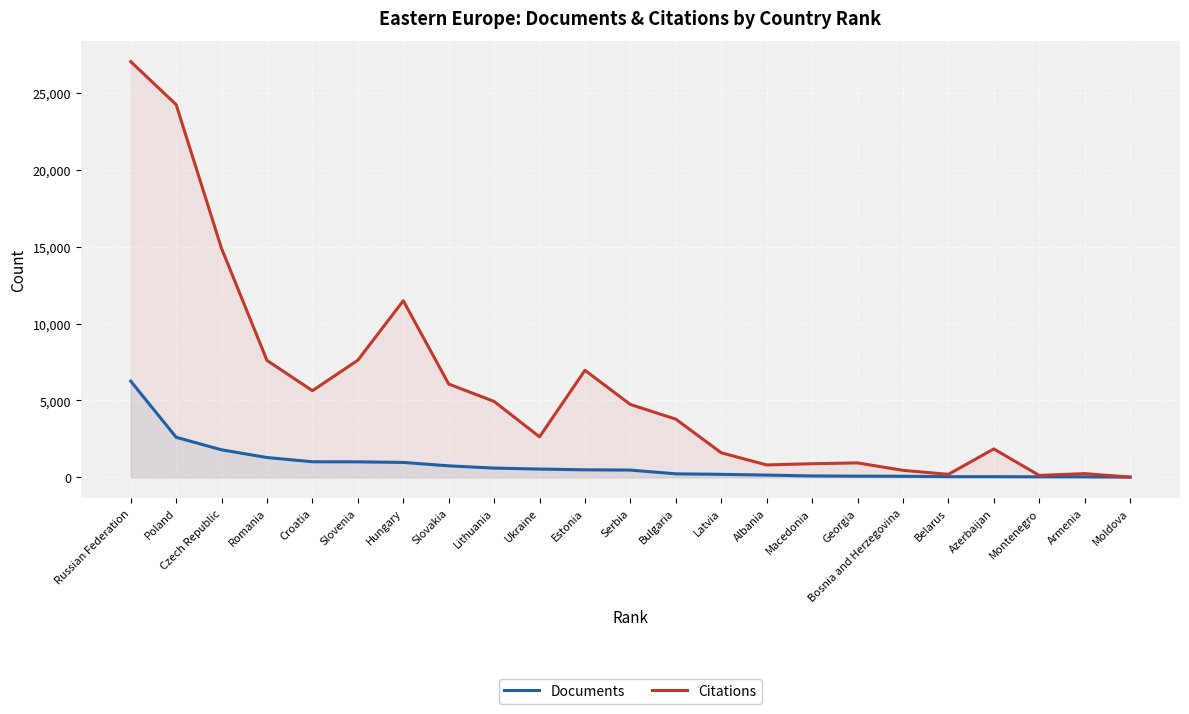

In Citations, how many points are lower than both neighbors (excluding endpoints)?

5